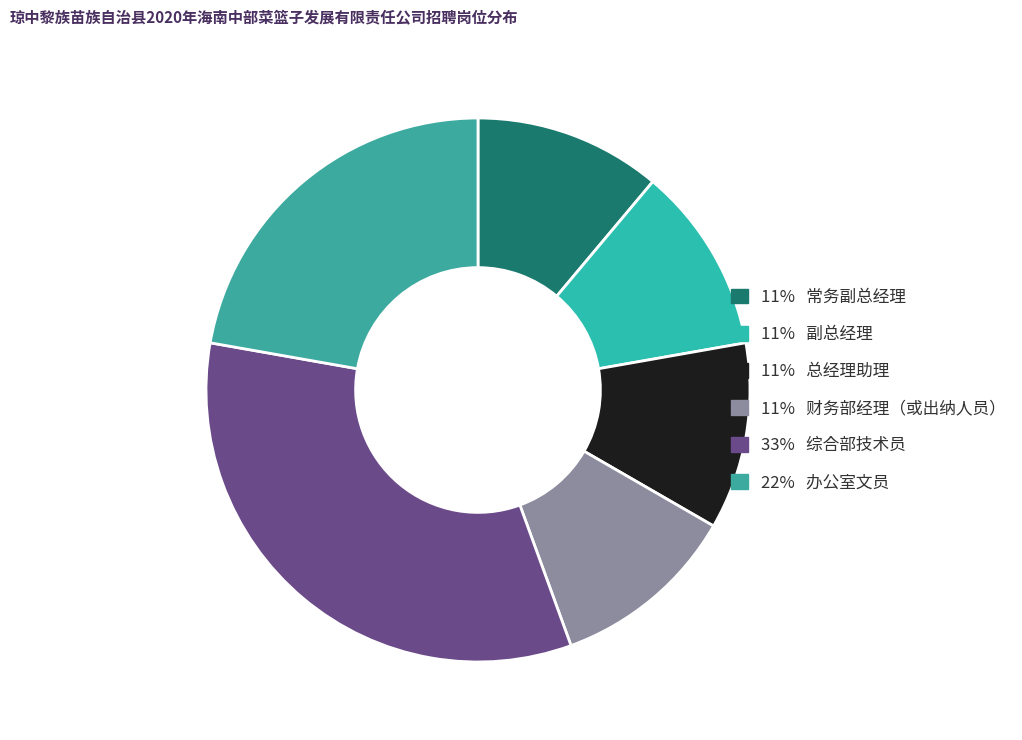

How many slices are in this pie chart?

6